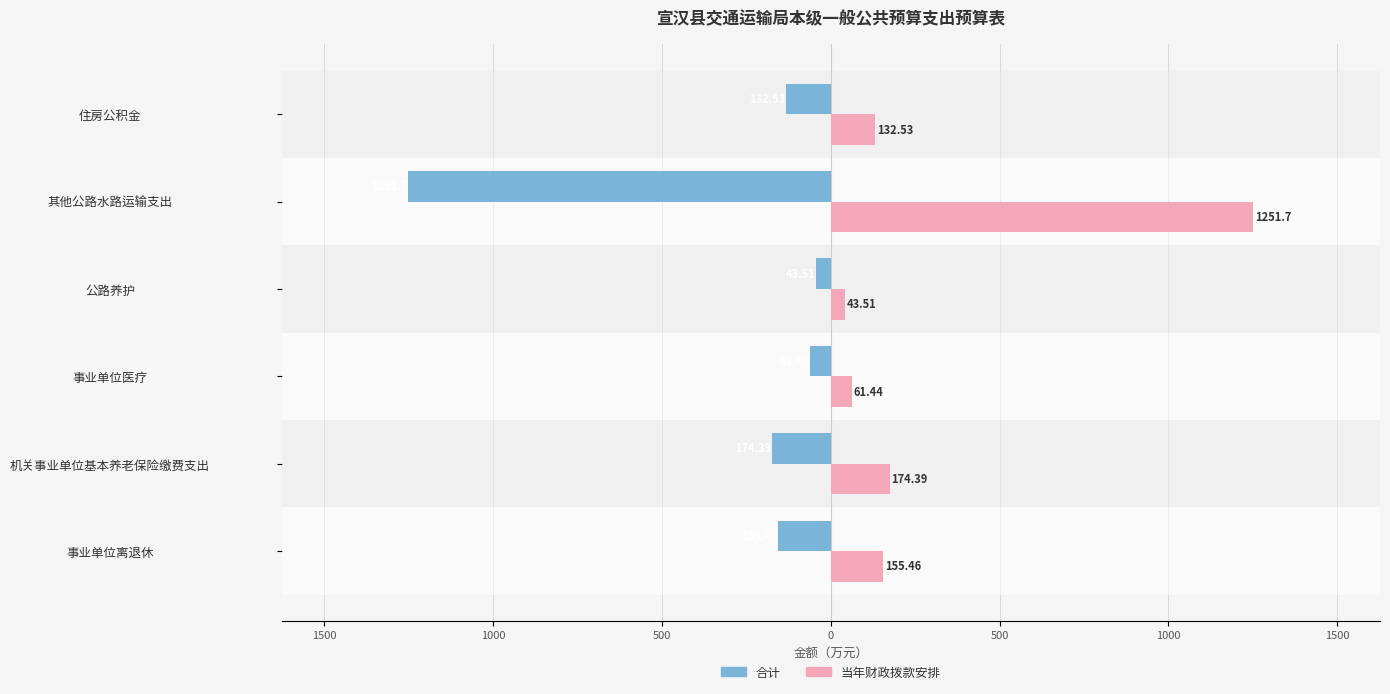

What are all the series names shown in the legend?

合计, 当年财政拨款安排